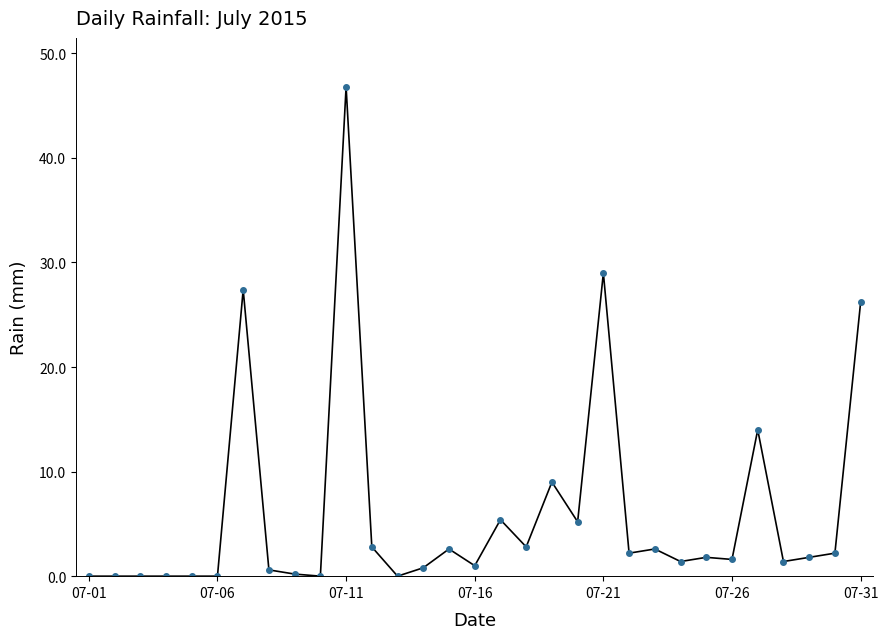

What is the maximum value shown in the chart?

46.8